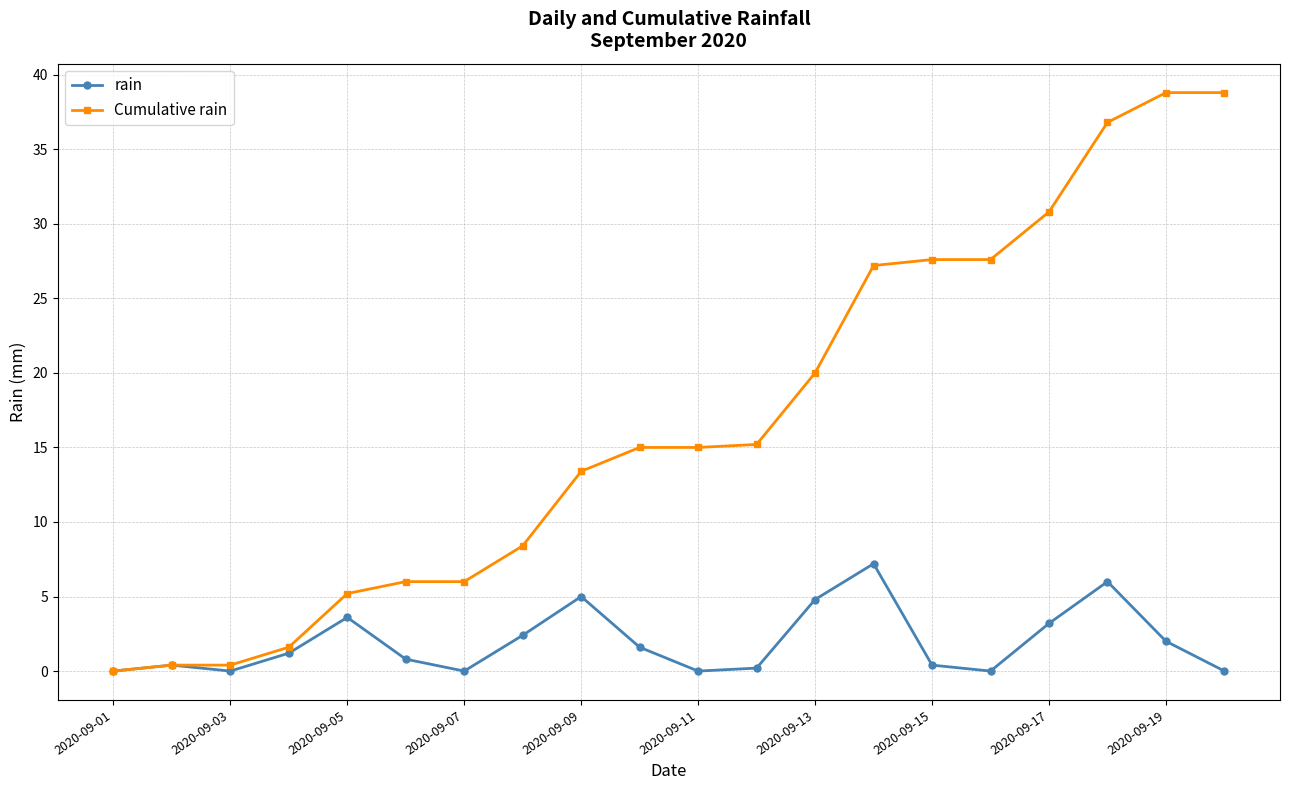

How many categories are shown in the chart?

20